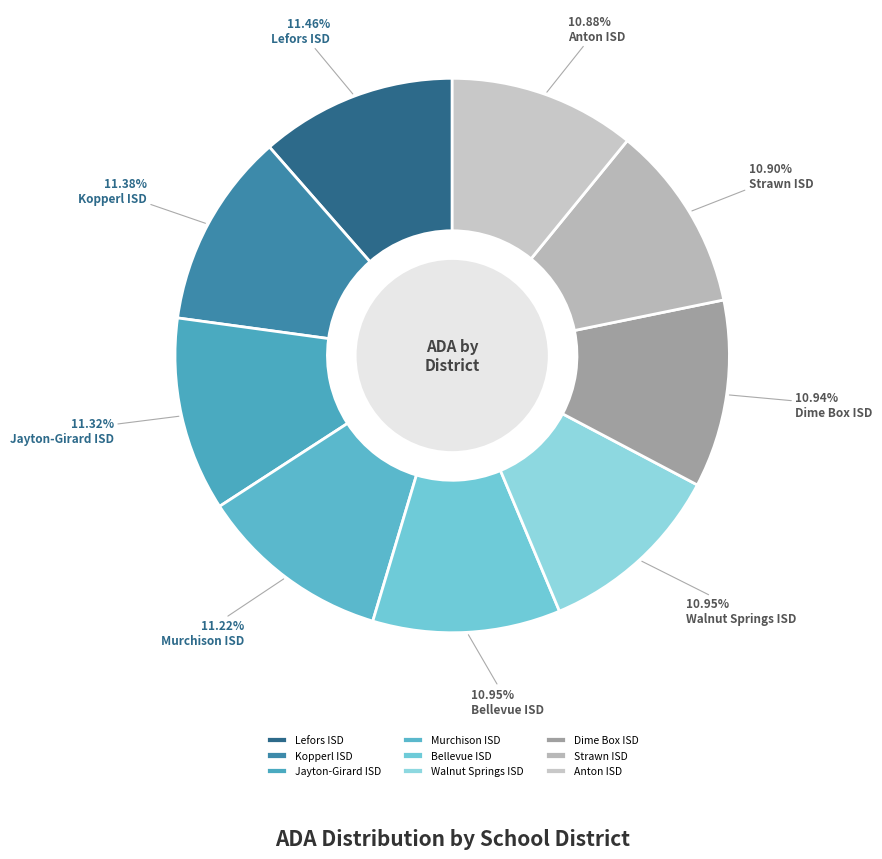

Which category has the biggest portion of the pie?

Lefors ISD